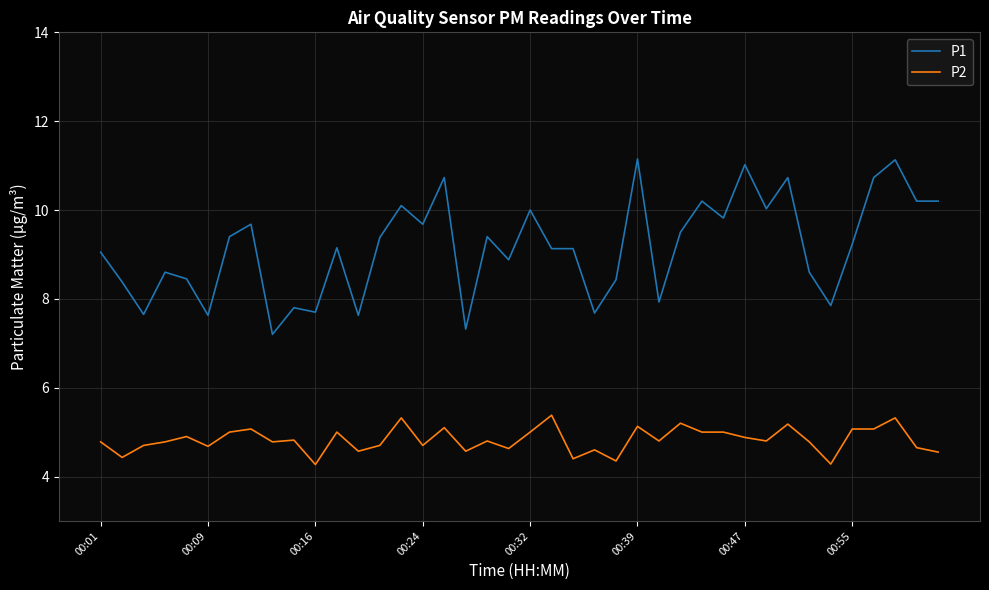

Rank the series by their average value, from highest to lowest.

P1, P2